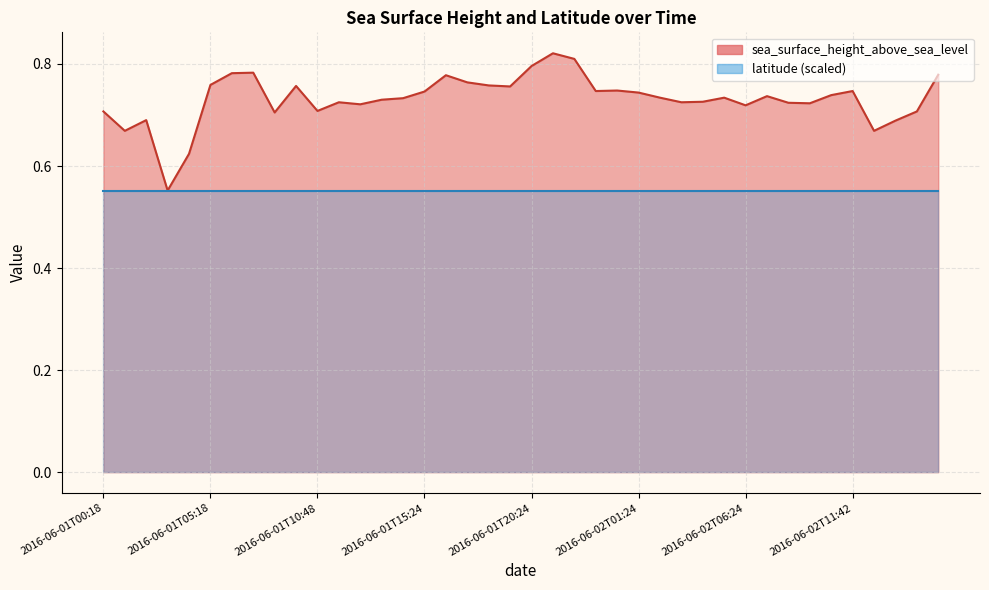

What is the value of the 26th point from the left?

0.7